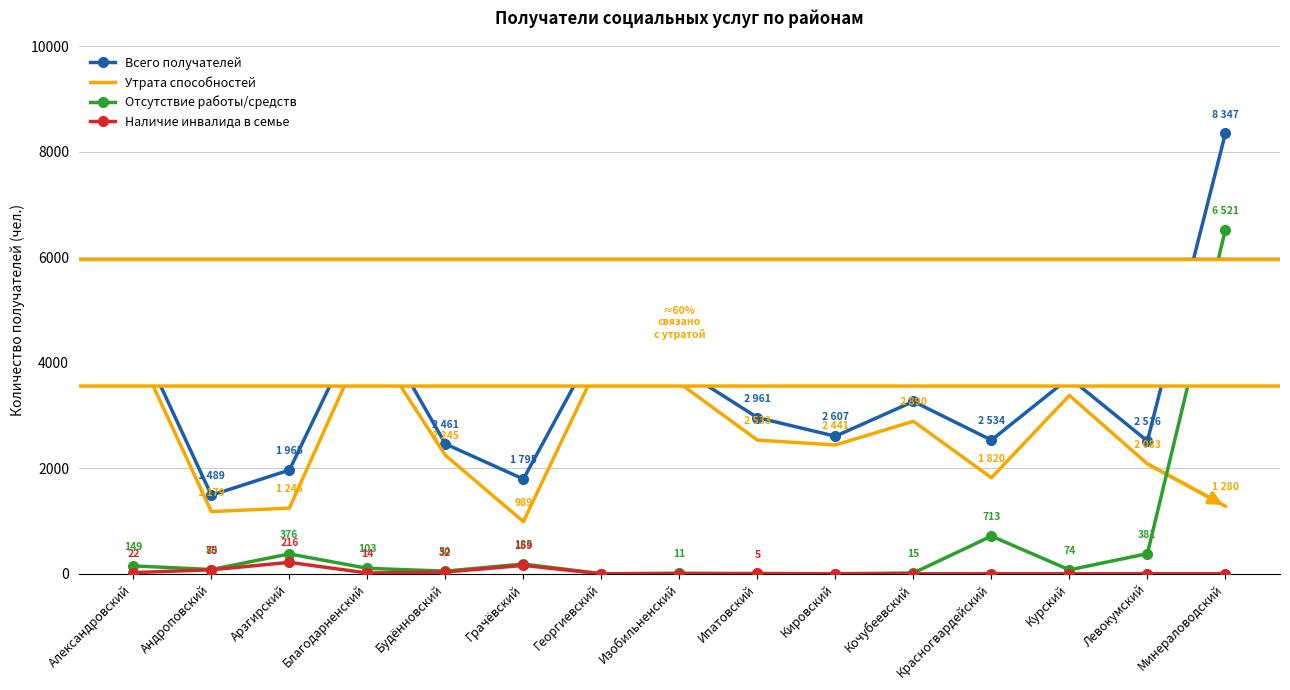

What value does the Утрата способностей series have at Благодарненский, to the nearest 100?

4500